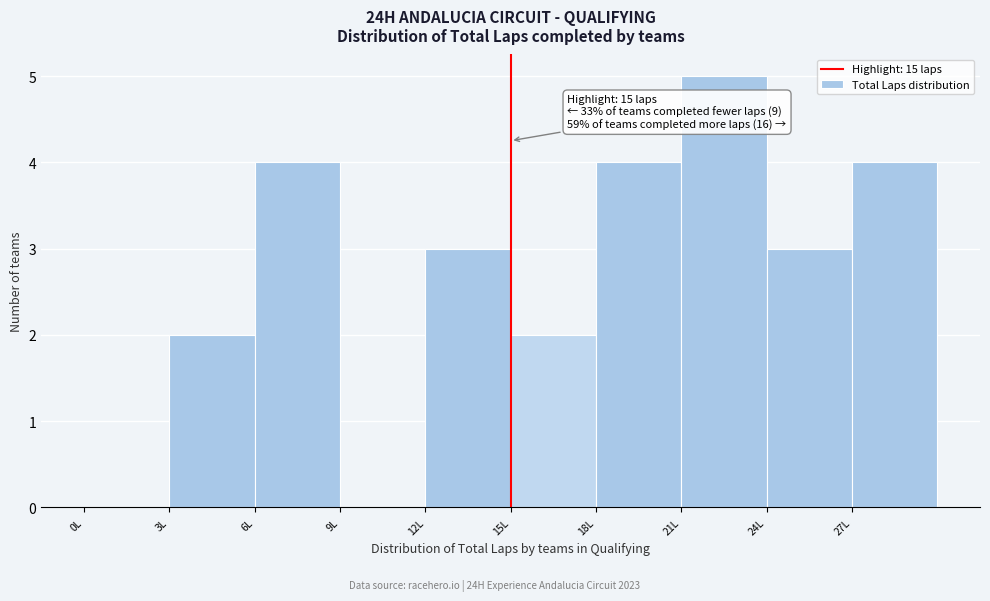

Over which range of the x-axis is the bar tallest?

21 to 24